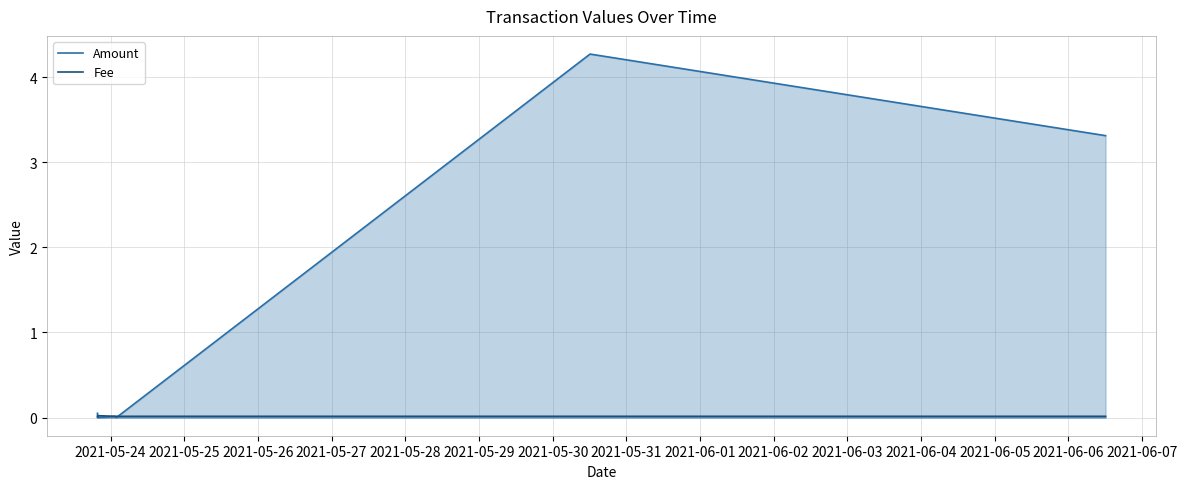

Which series has the widest spread of values?

Amount